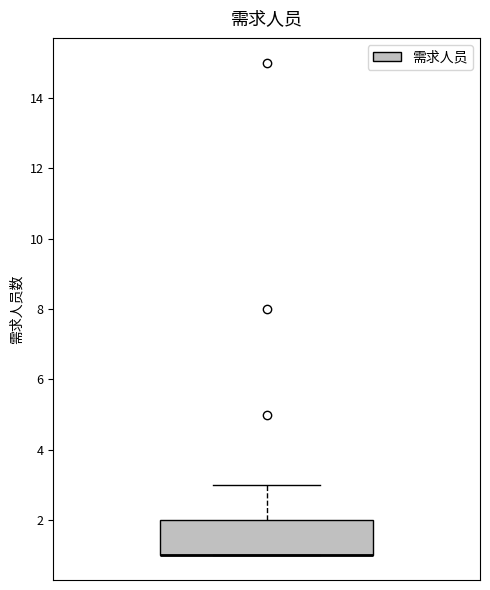

Transcribe this box plot: give where the median line is, the range the box spans, and where the two whiskers end, as read against the y-axis. The values are not printed on the chart, so give them approximately, as read against the axis.

median 1 (drawn on the box's lower edge), box 1 to 2, whiskers 1 to 3